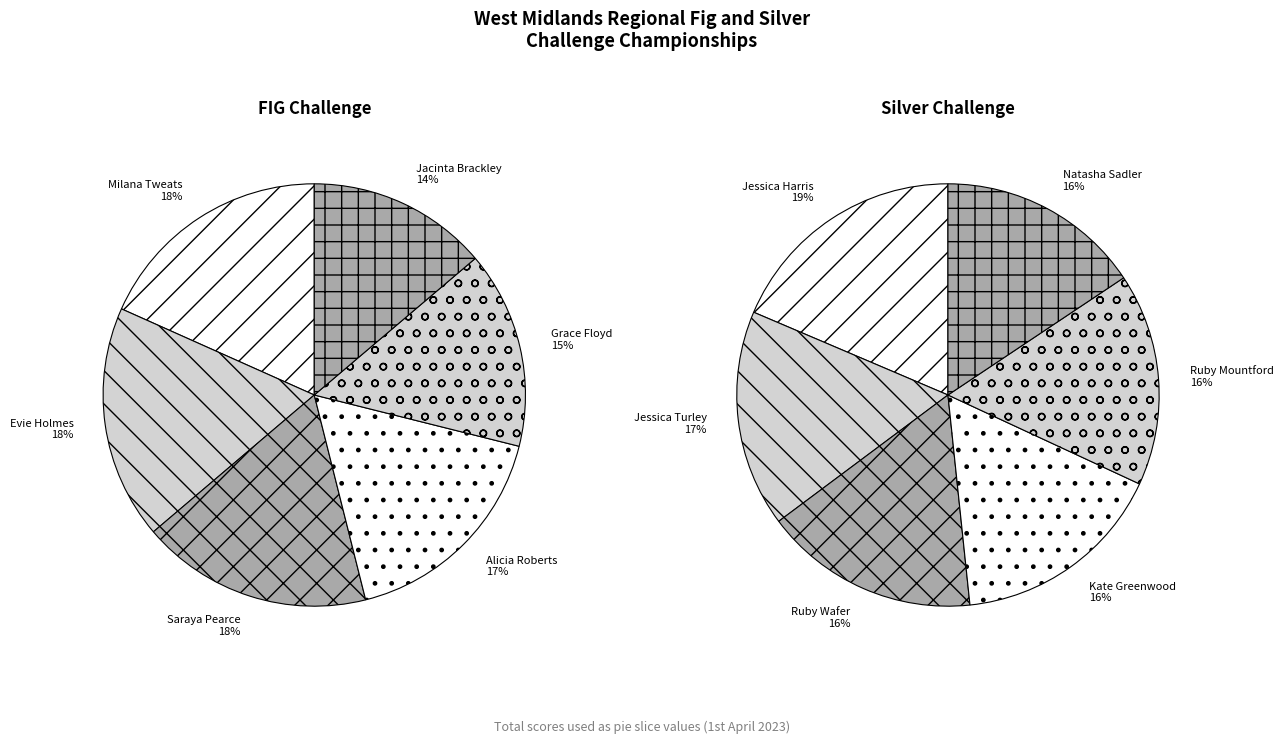

Is it true that 1 is 18% of the pie?

True